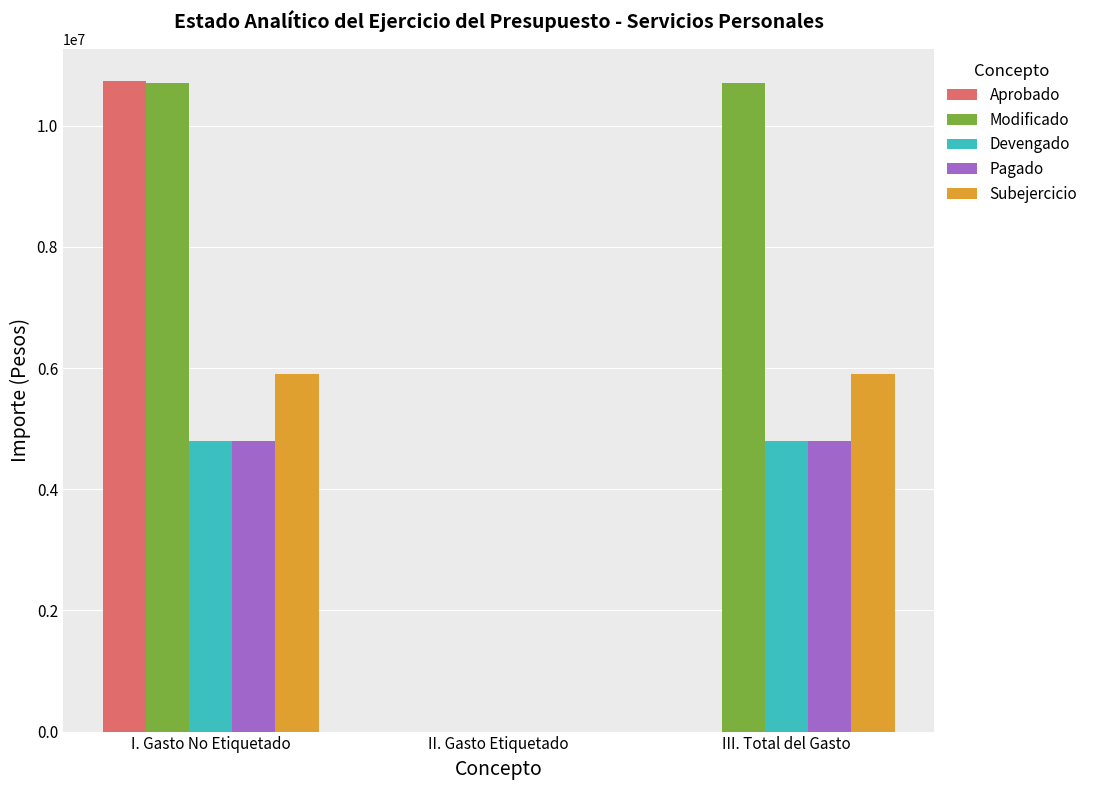

Which series has the largest total across all categories?

Modificado